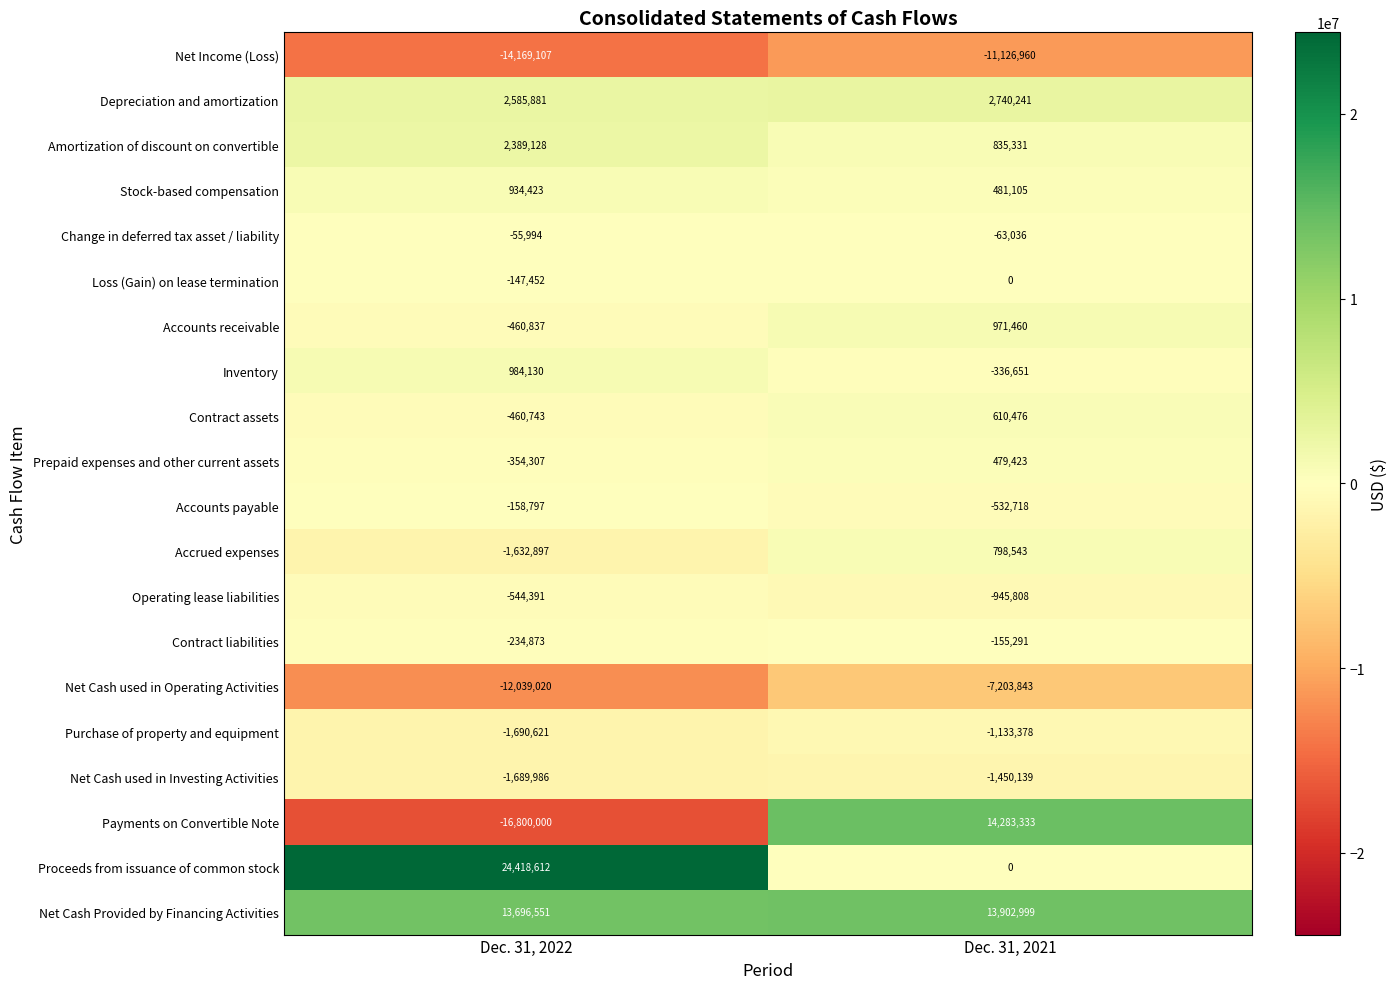

At which category does the chart reach its peak across all series?

Dec. 31, 2022